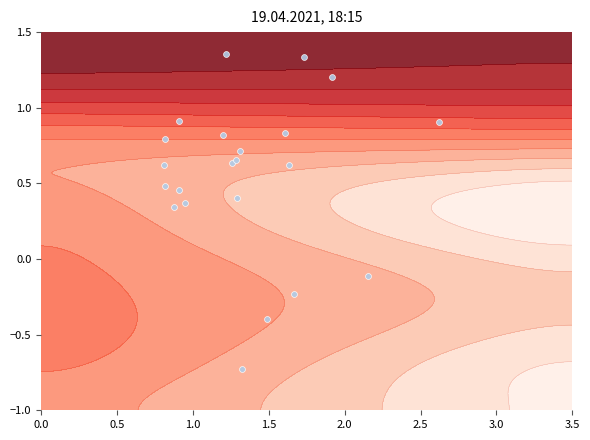

What is the greatest value displayed?

1.4